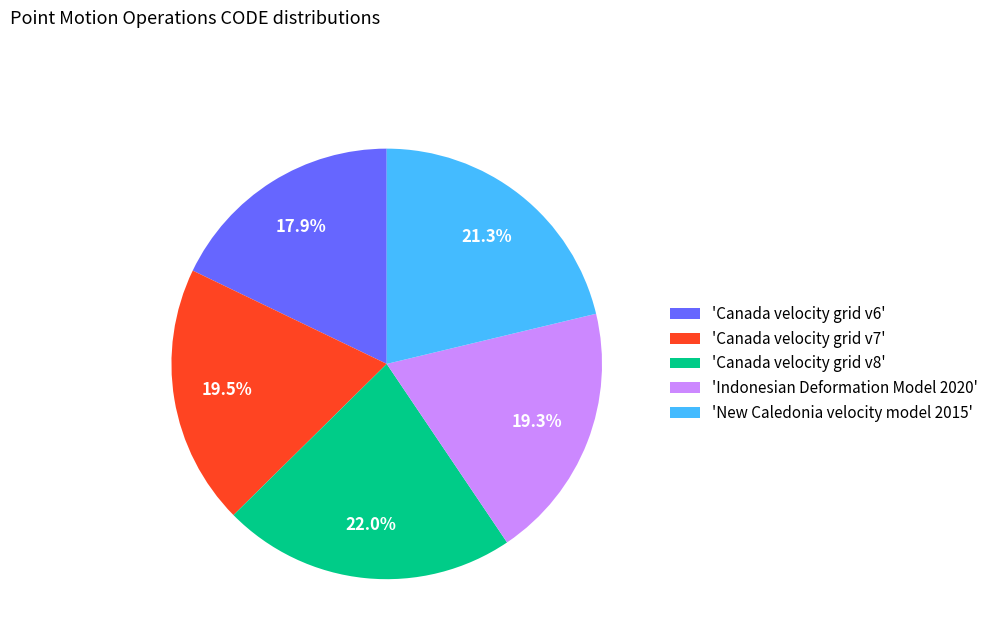

What portion of the pie excludes 'Canada velocity grid v8'?

78.0%